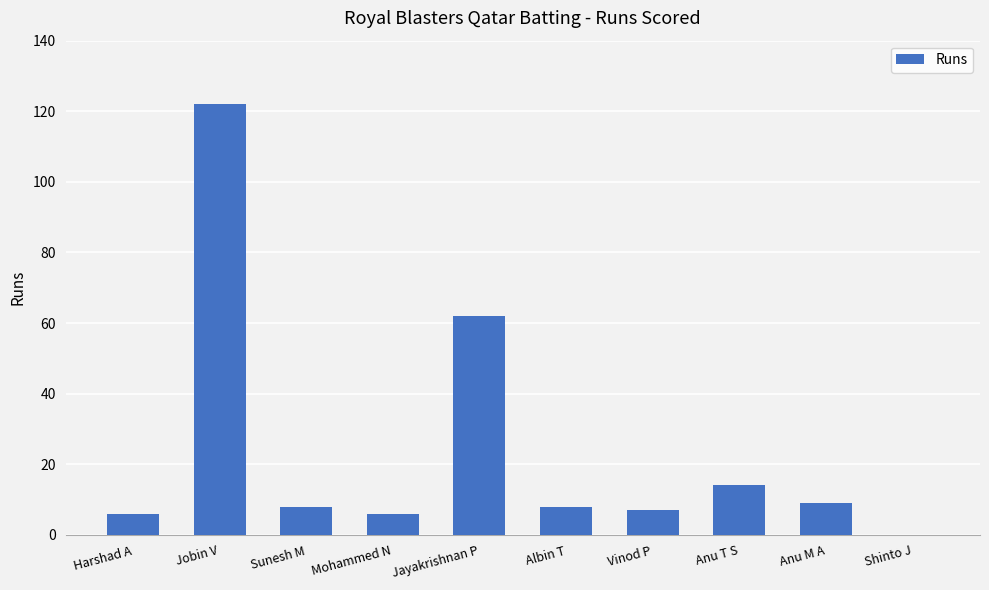

What is the sum of all values?

242